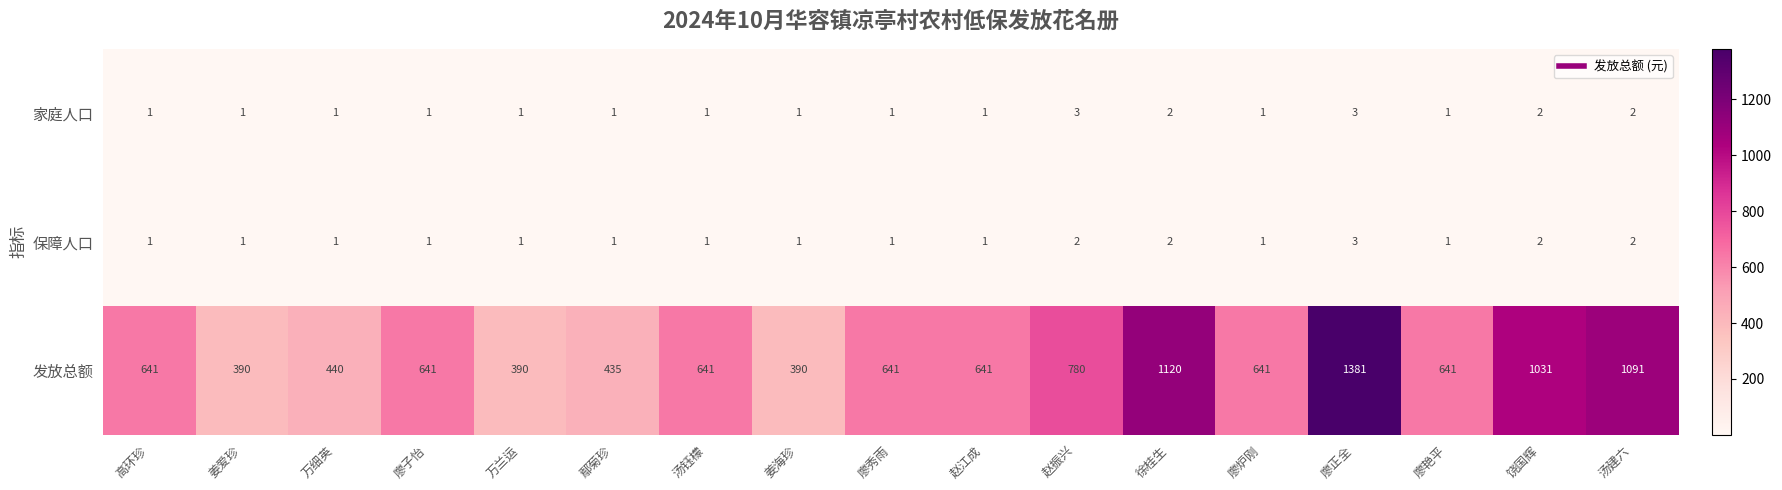

What is the greatest value displayed?

1381